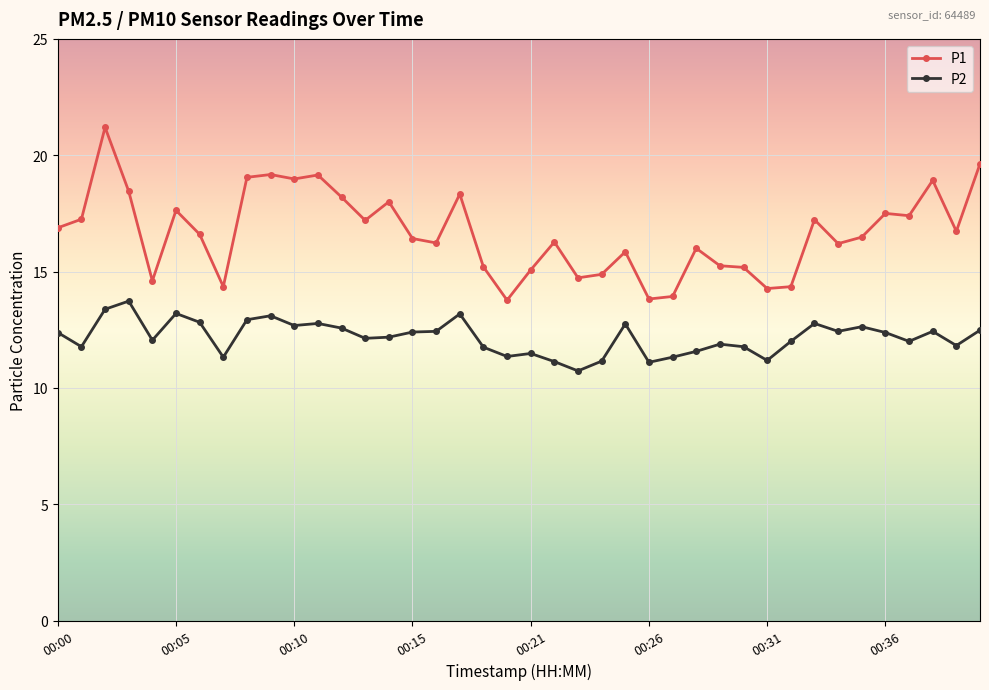

What is the value of the P1 point at the 26th from the left?

13.8